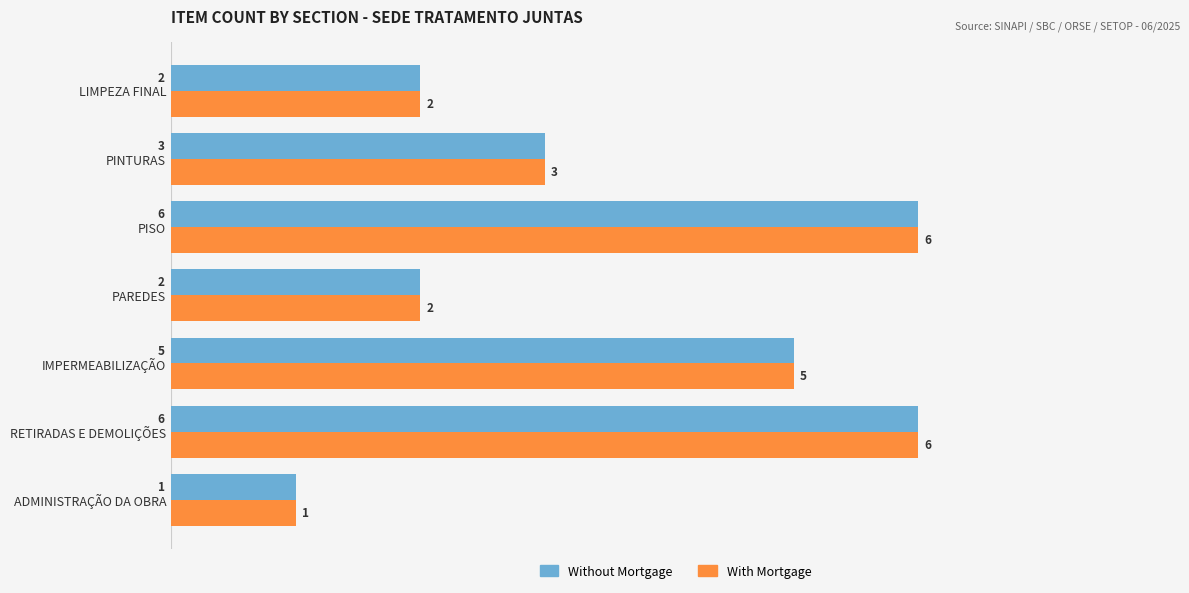

Where is Without Mortgage nearest to the value 3?

PINTURAS